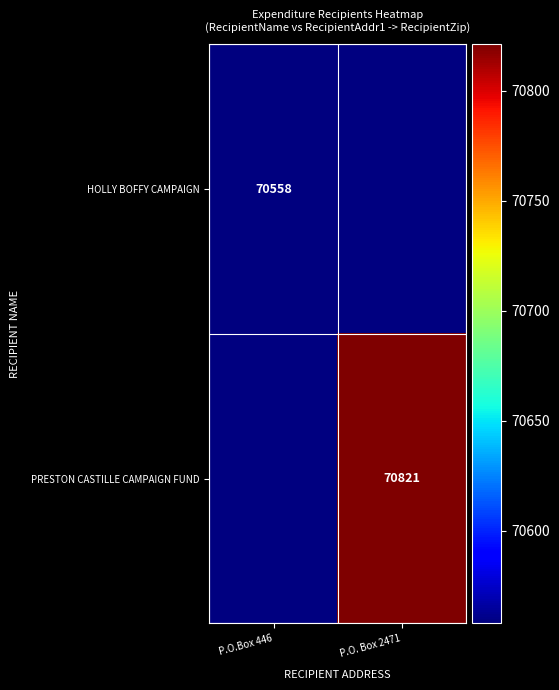

Is the value of PRESTON CASTILLE CAMPAIGN FUND at P.O. Box 2471 greater than the value of HOLLY BOFFY CAMPAIGN at P.O.Box 446?

Yes